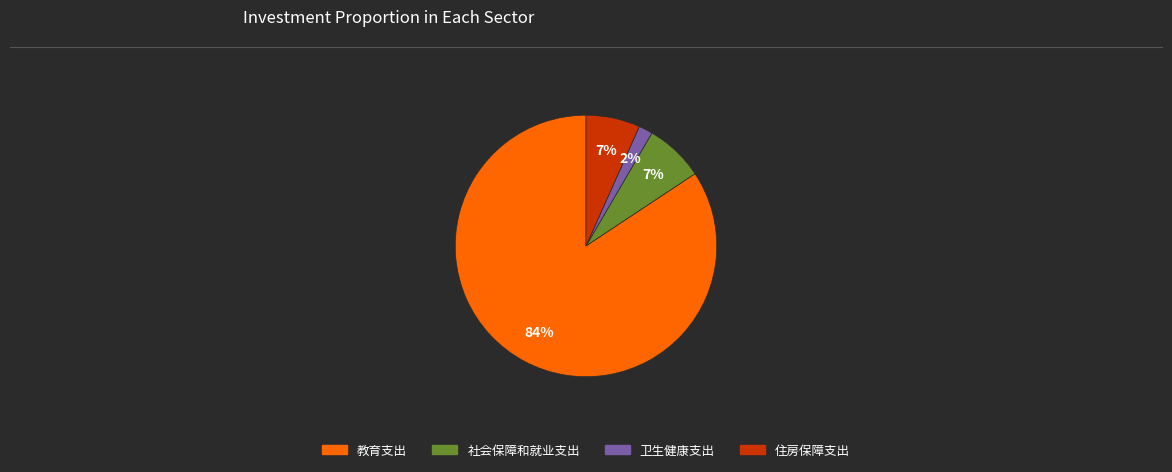

To the nearest percent, what percentage of the pie is 住房保障支出?

7%